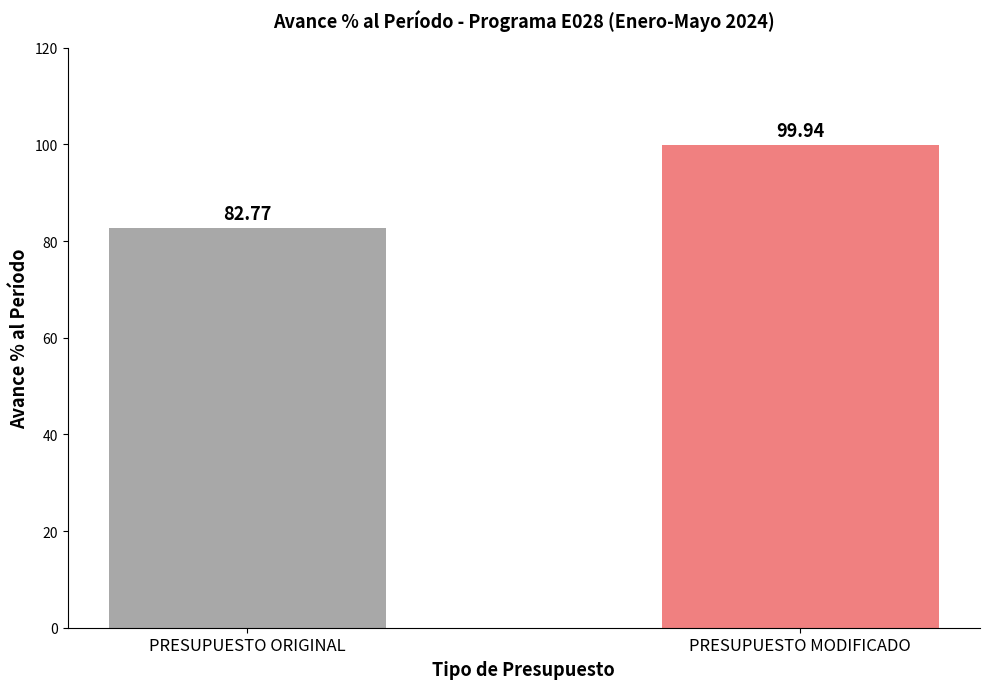

How many bars are there in total?

2